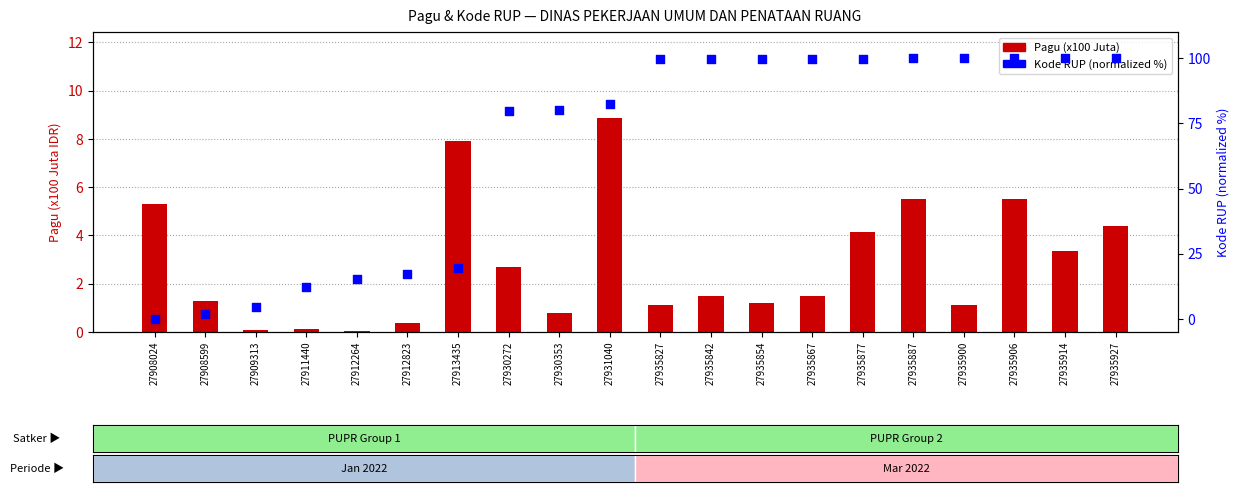

Which series has the largest total across all categories?

Kode RUP (normalized %)